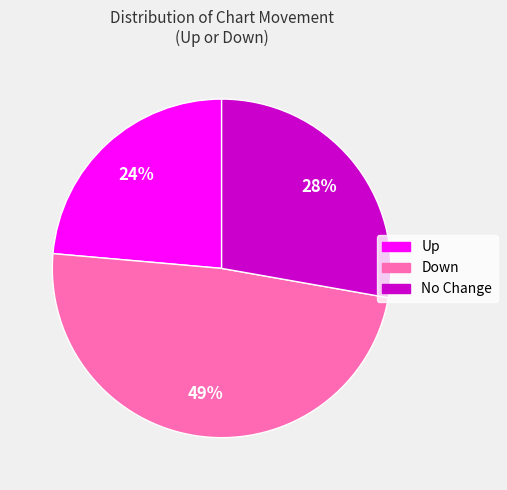

Is the sum of Up and No Change greater than half?

Yes